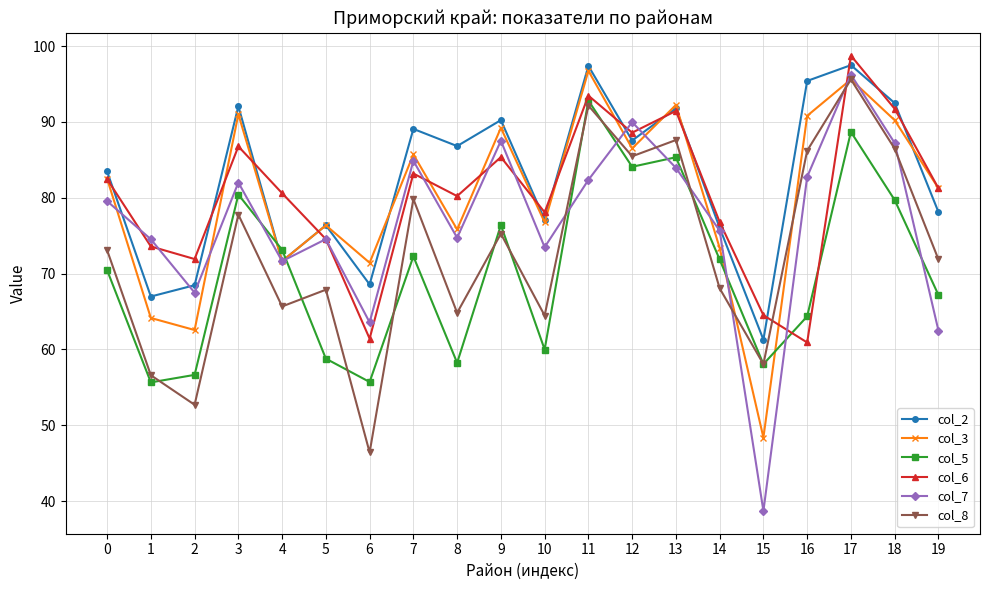

What is the lowest value of the col_8 series?

46.4